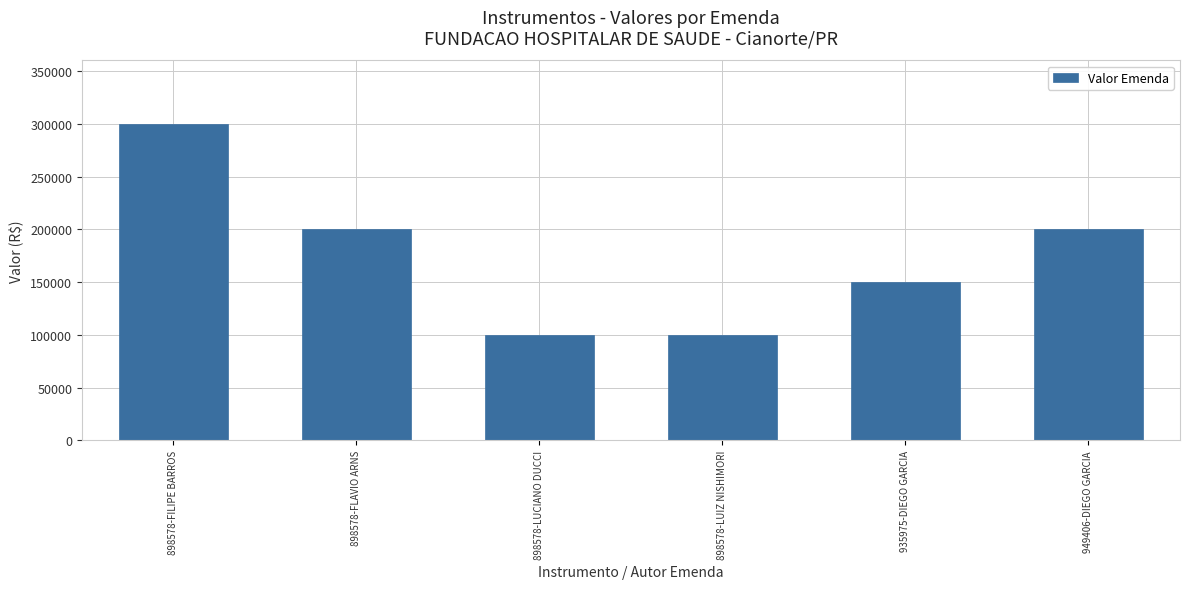

Are the bars horizontal?

No